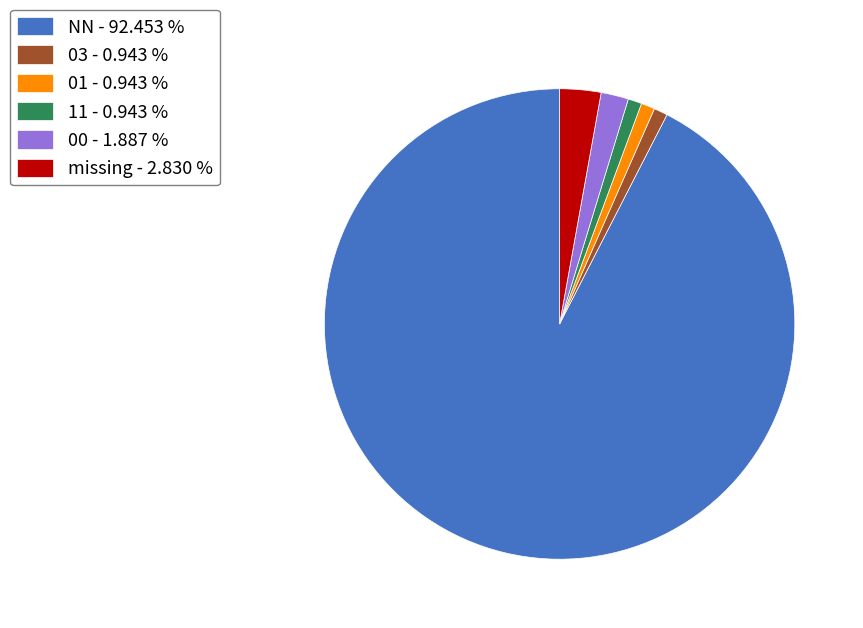

Is there any slice that represents more than half of the pie?

Yes